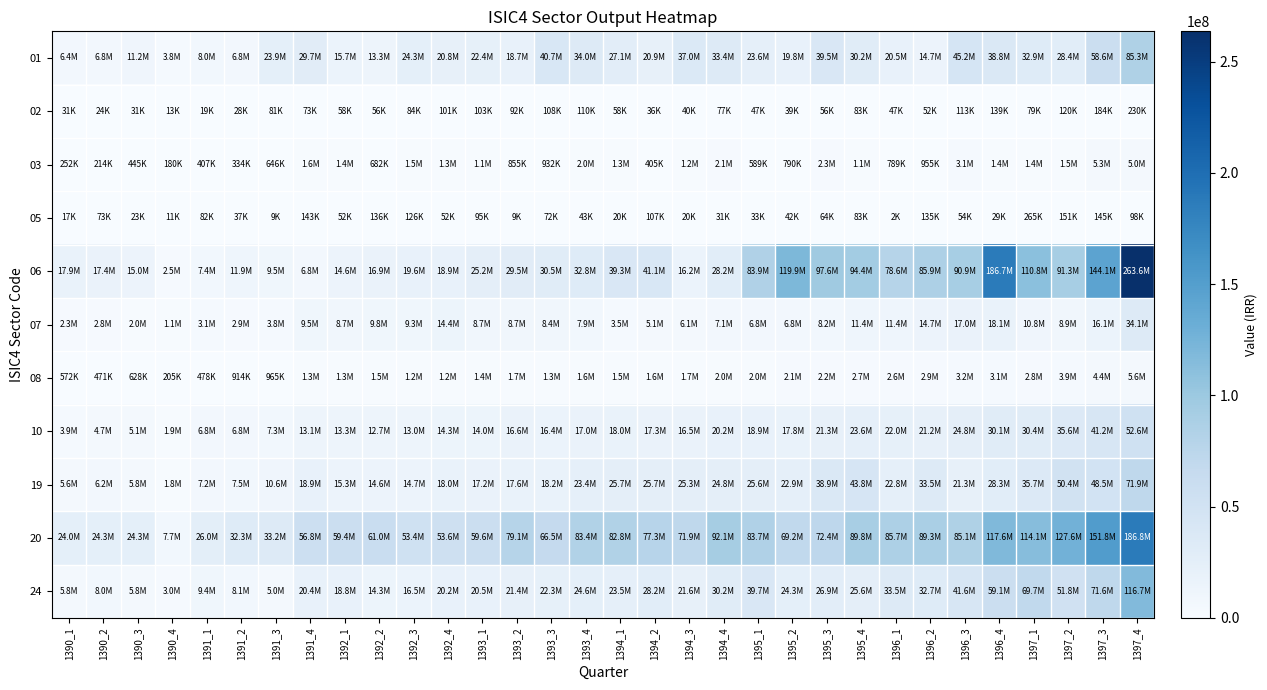

At which category is the sum across all series the highest?

1397_4